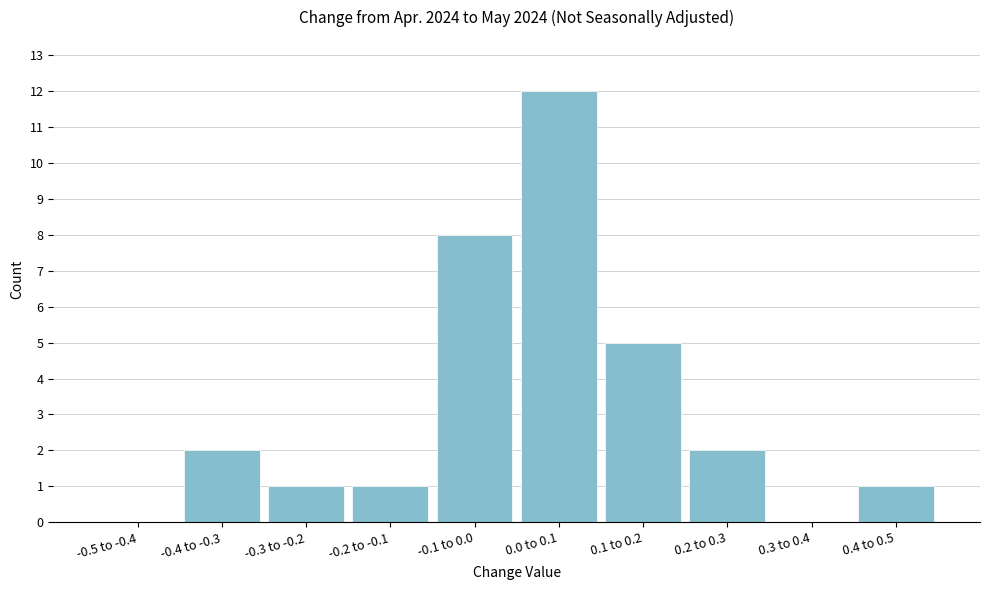

Reading left to right, transcribe all the data shown in this chart.

-0.5 to -0.4=0	-0.4 to -0.3=2	-0.3 to -0.2=1	-0.2 to -0.1=1	-0.1 to 0.0=8	0.0 to 0.1=12	0.1 to 0.2=5	0.2 to 0.3=2	0.3 to 0.4=0	0.4 to 0.5=1